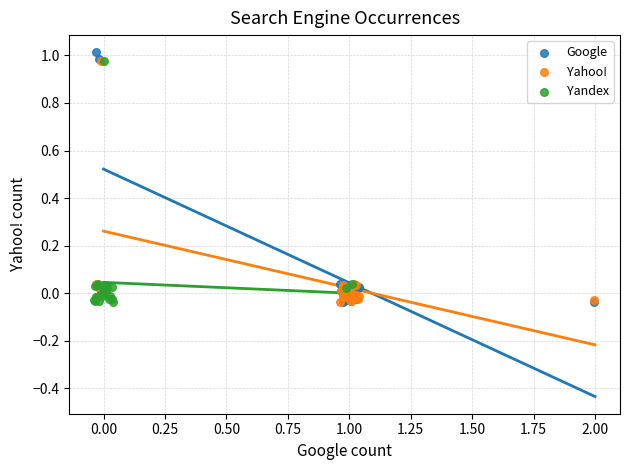

Which series has the widest spread of Y values?

Google